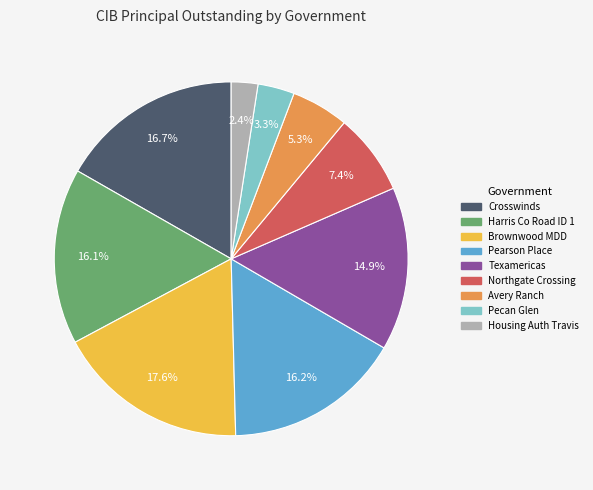

How many slices are in this pie chart?

9